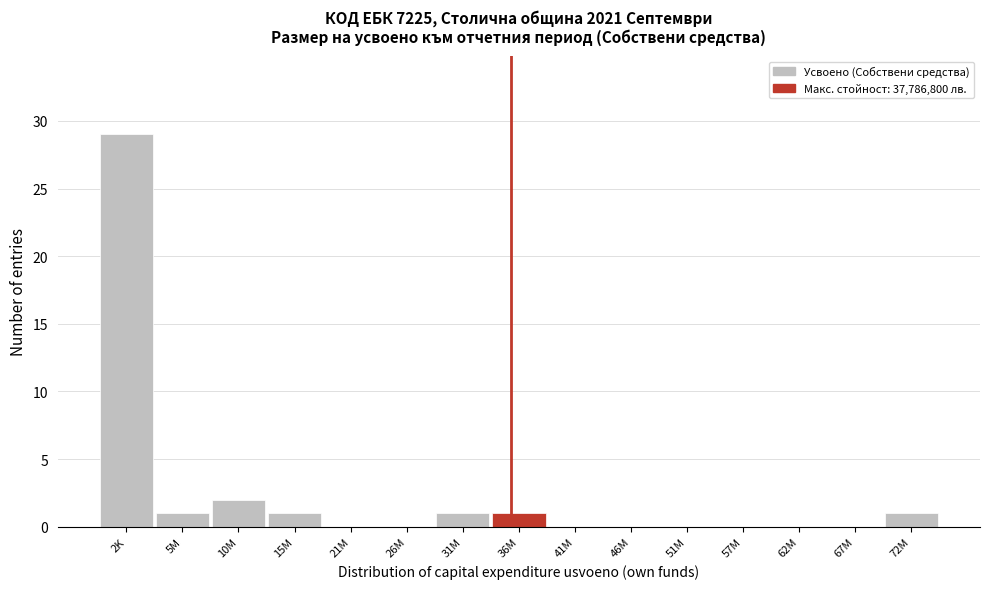

Reading left to right, list all the values displayed in this chart.

2K=29	5M=1	10M=2	15M=1	21M=0	26M=0	31M=1	36M=1	41M=0	46M=0	51M=0	57M=0	62M=0	67M=0	72M=1